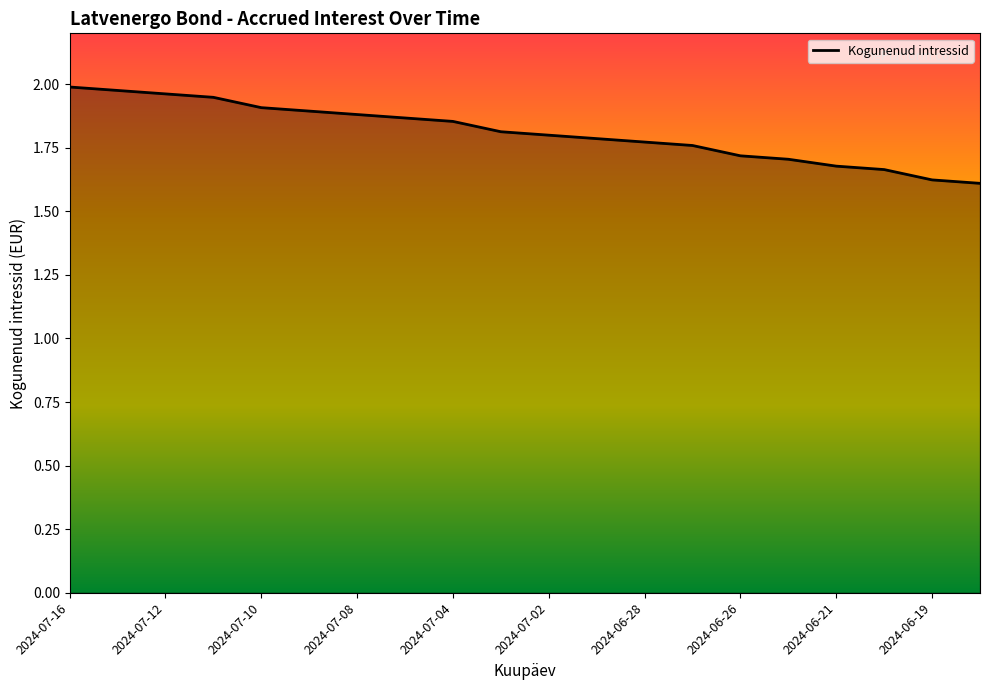

What is the difference between the maximum and minimum values?

0.4